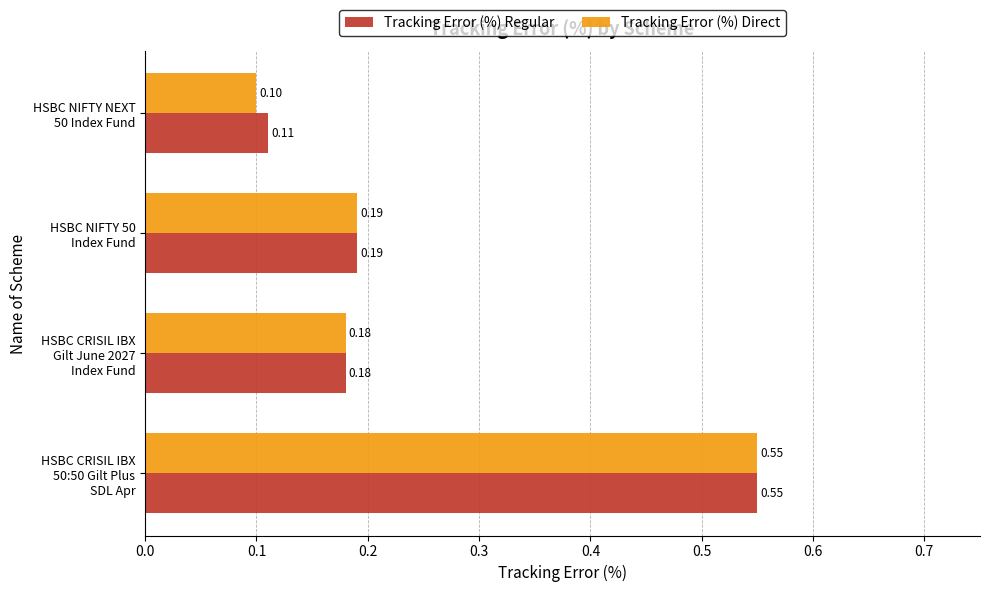

Which label corresponds to the smallest value in the chart?

HSBC NIFTY NEXT
50 Index Fund